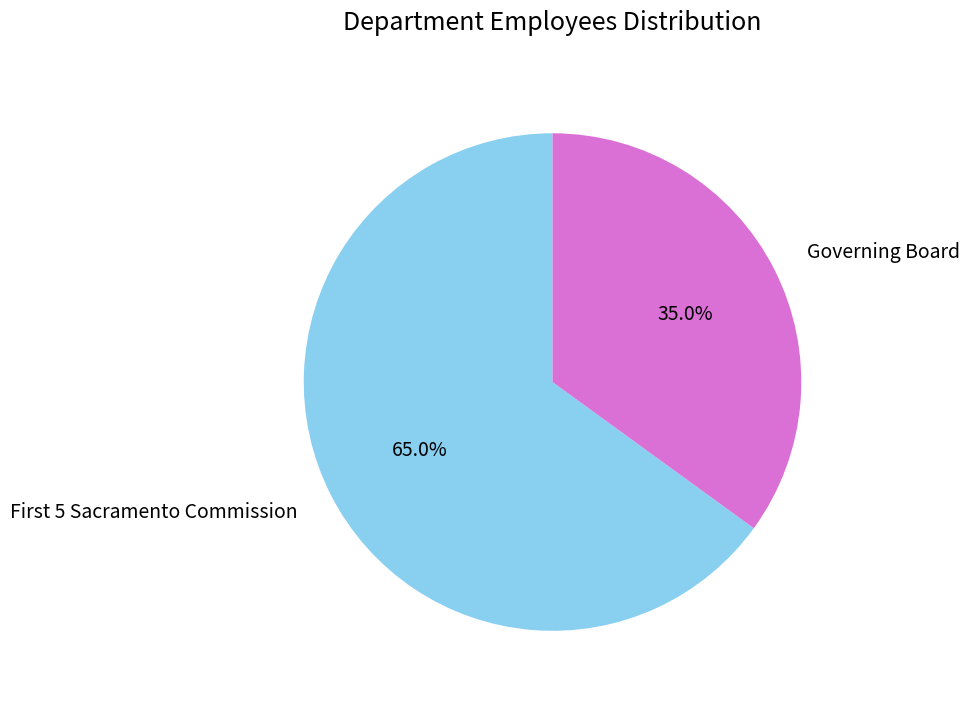

Which slice represents more than half of the pie?

First 5 Sacramento Commission